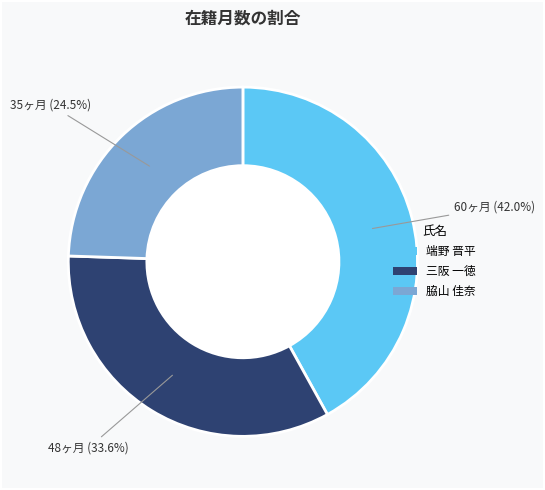

Is 脇山 佳奈 the majority of the pie?

No